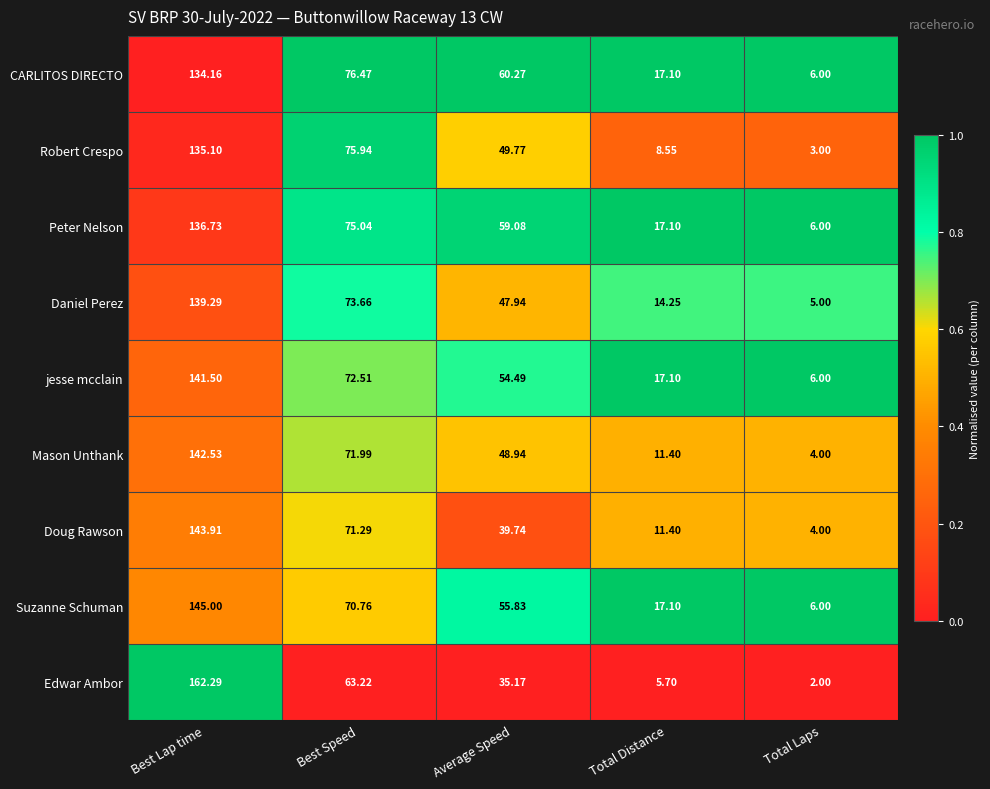

At which label is Suzanne Schuman closest to 75?

Best Speed